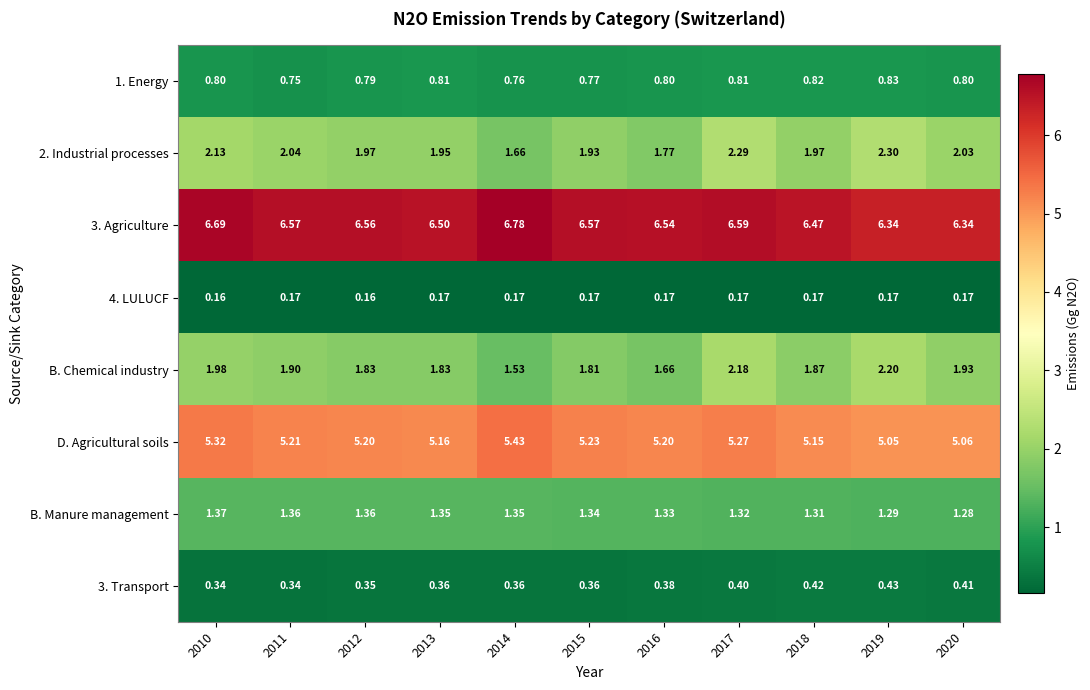

Is the value of B. Chemical industry at 2016 greater than the value of 4. LULUCF at 2012?

Yes